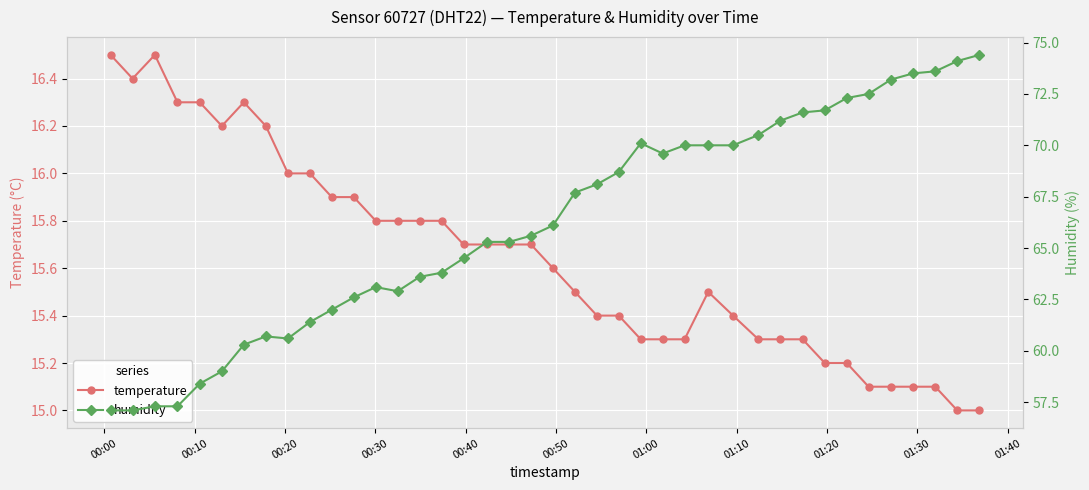

What is the value of the temperature point at the 30th from the left?

15.3